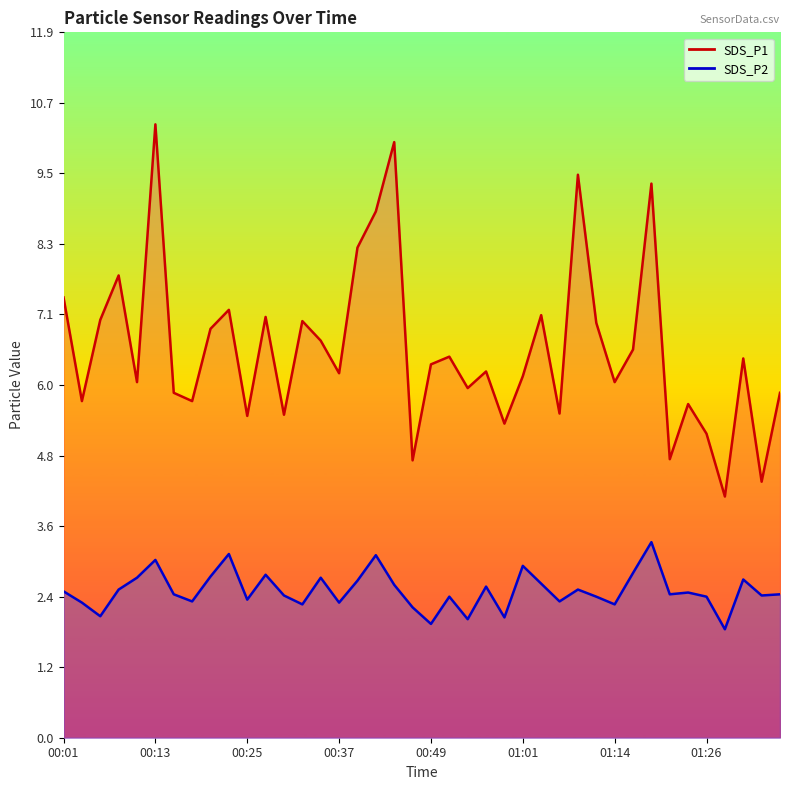

Which label corresponds to the smallest value in the chart?

01:28